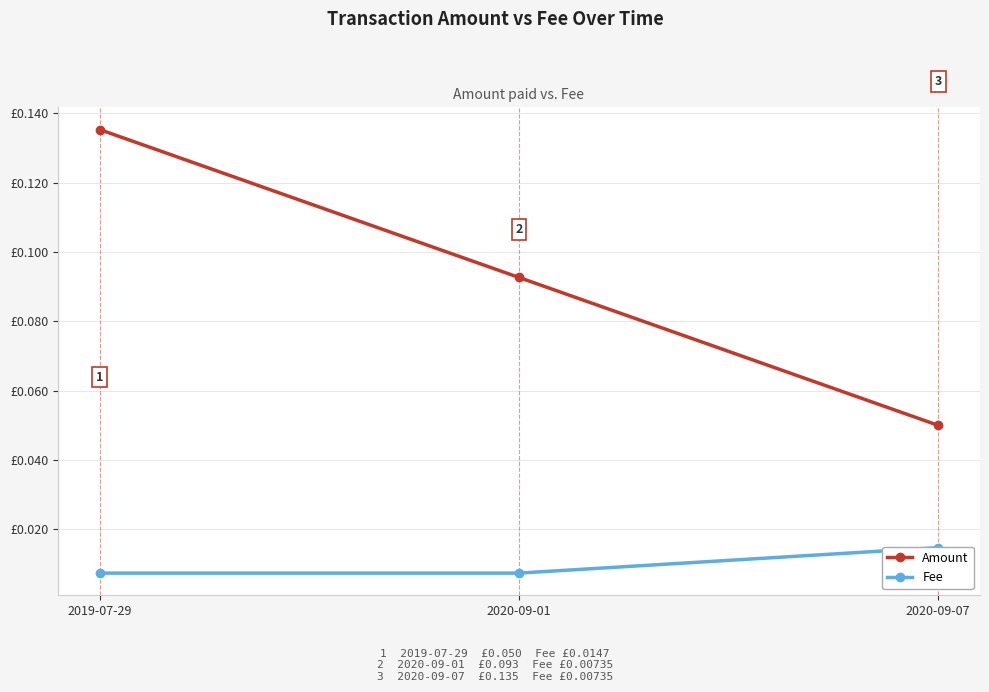

Reading right to left, list all the values displayed in this chart.

Amount: 0.1	0.1	0.1
Fee: 0.0	0.0	0.0